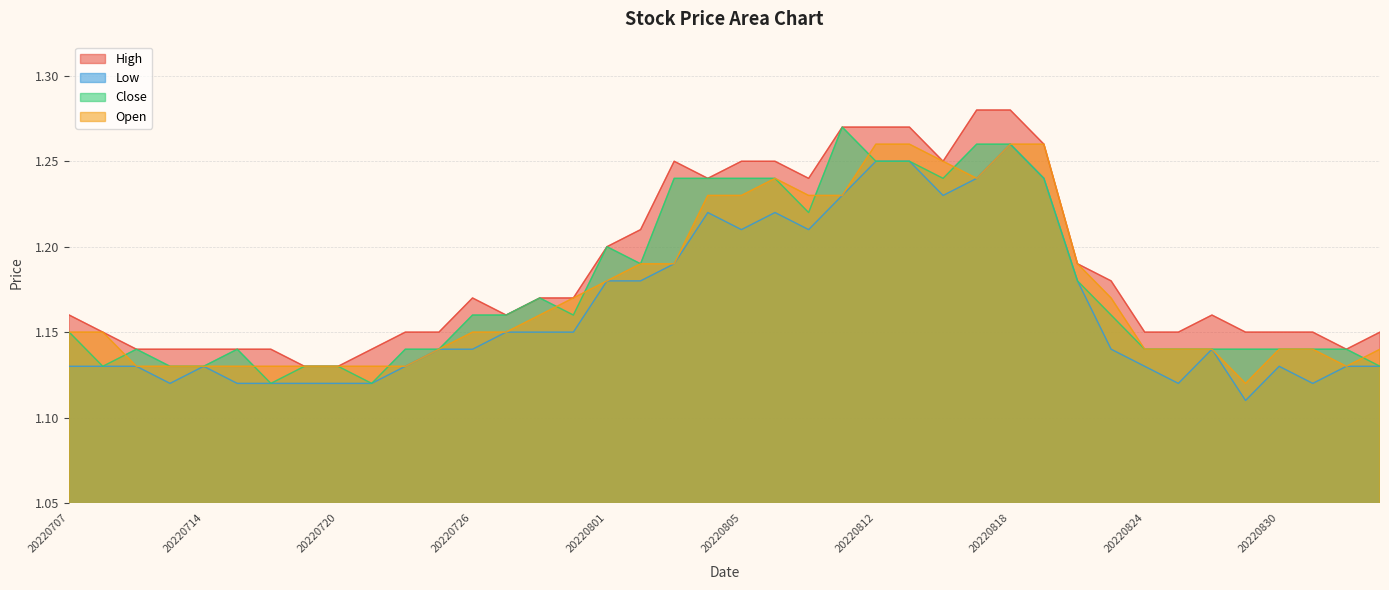

Rank the series at 20220902 from lowest to highest value.

Low, Close, Open, High